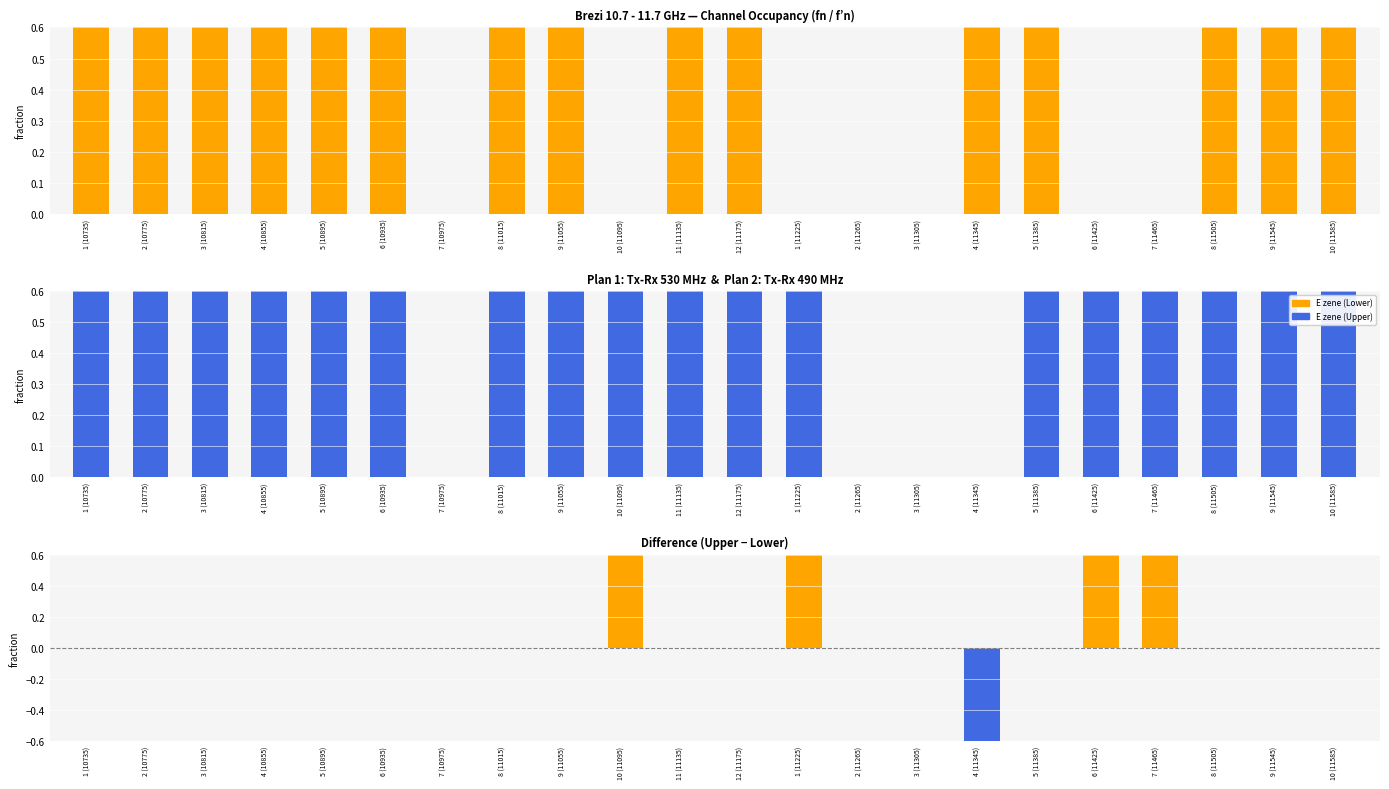

Rank the categories by E zene (Lower) value from highest to lowest.

1 (10735), 2 (10775), 3 (10815), 4 (10855), 5 (10895), 6 (10935), 8 (11015), 9 (11055), 11 (11135), 12 (11175), 4 (11345), 5 (11385), 8 (11505), 9 (11545), 10 (11585), 7 (10975), 10 (11095), 1 (11225), 2 (11265), 3 (11305), 6 (11425), 7 (11465)